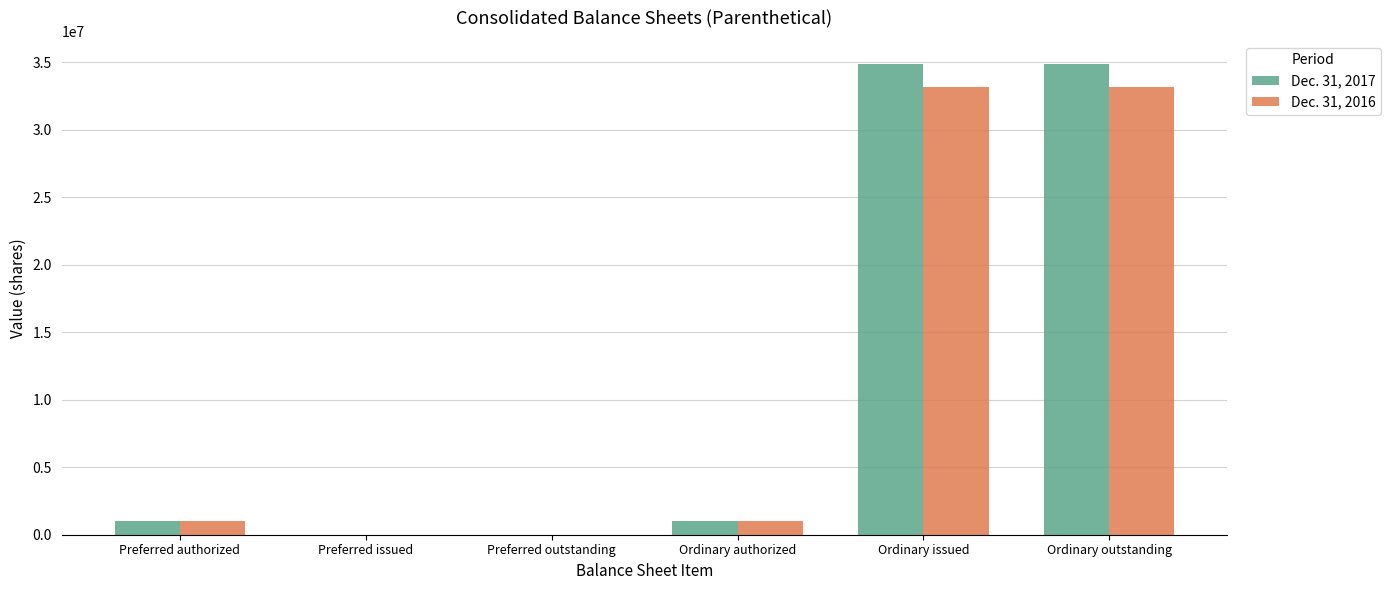

The value of Dec. 31, 2017 at Preferred outstanding is 0. True or false?

True